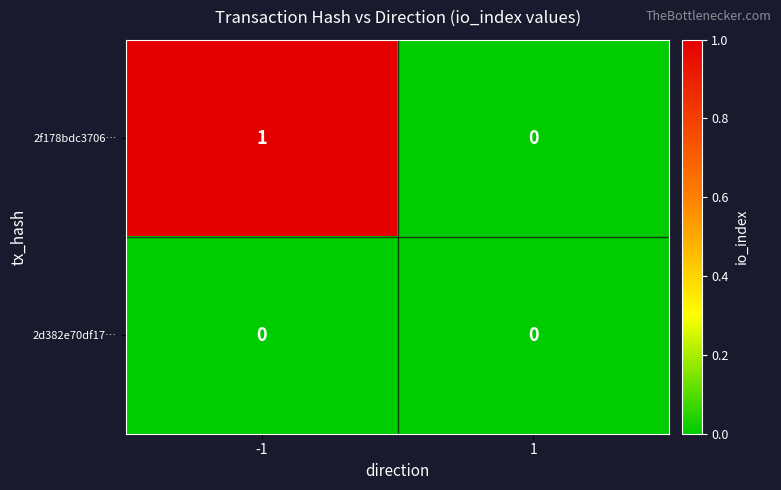

The 2f178bdc3706… series shows 1 at 1. True or false?

False